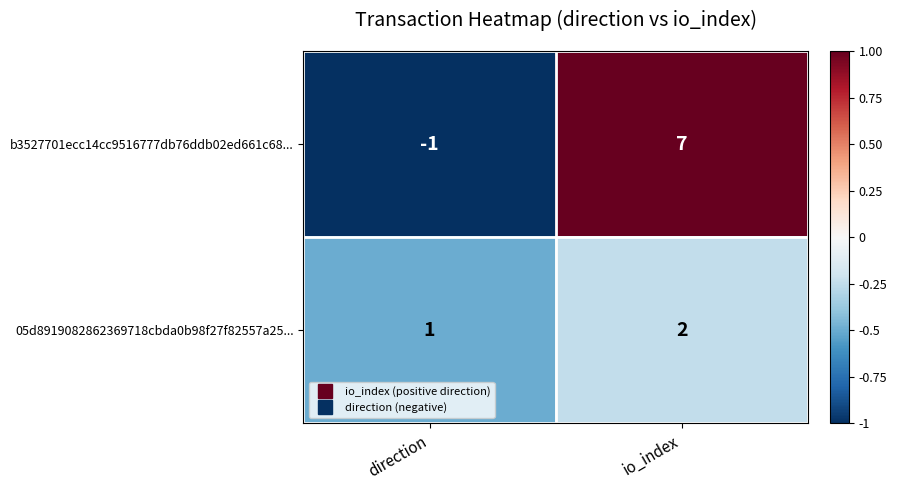

Reading left to right, what are all the values shown in this chart?

b3527701ecc14cc9516777db76ddb02ed661c68...: direction=-1	io_index=7
05d8919082862369718cbda0b98f27f82557a25...: direction=1	io_index=2